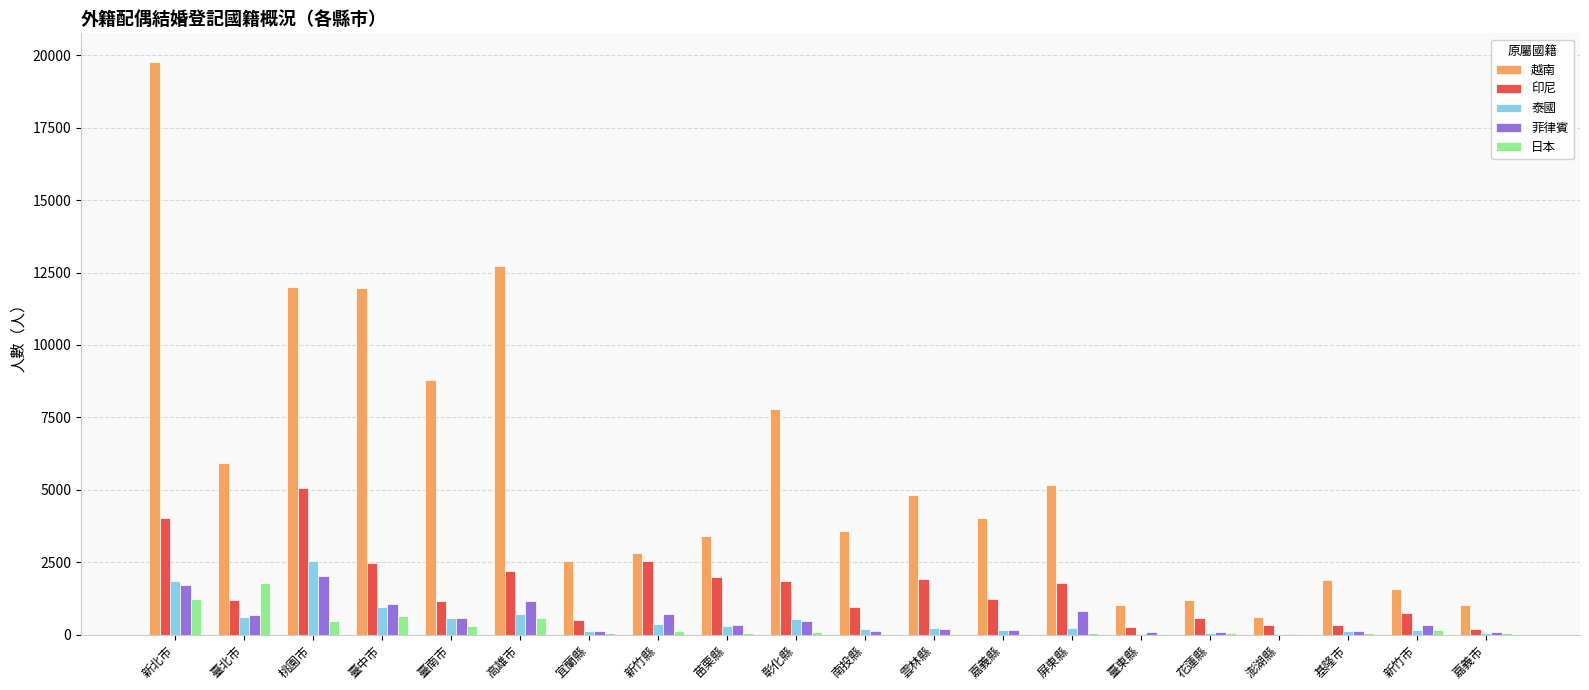

Which series has the largest total across all categories?

越南